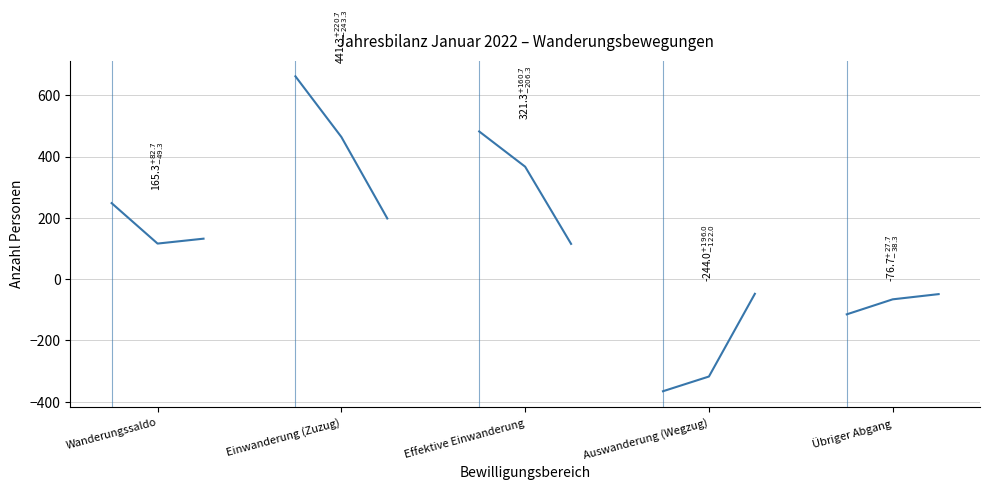

What is the label of the 3rd point from the left?

Effektive Einwanderung